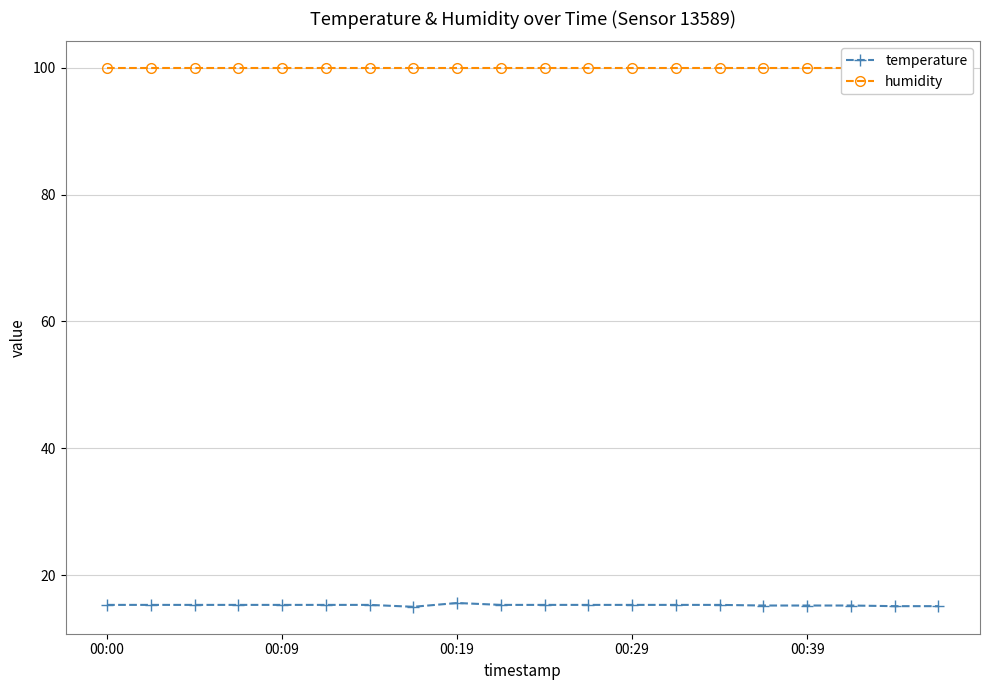

At 5, list the series in order from largest to smallest.

humidity, temperature